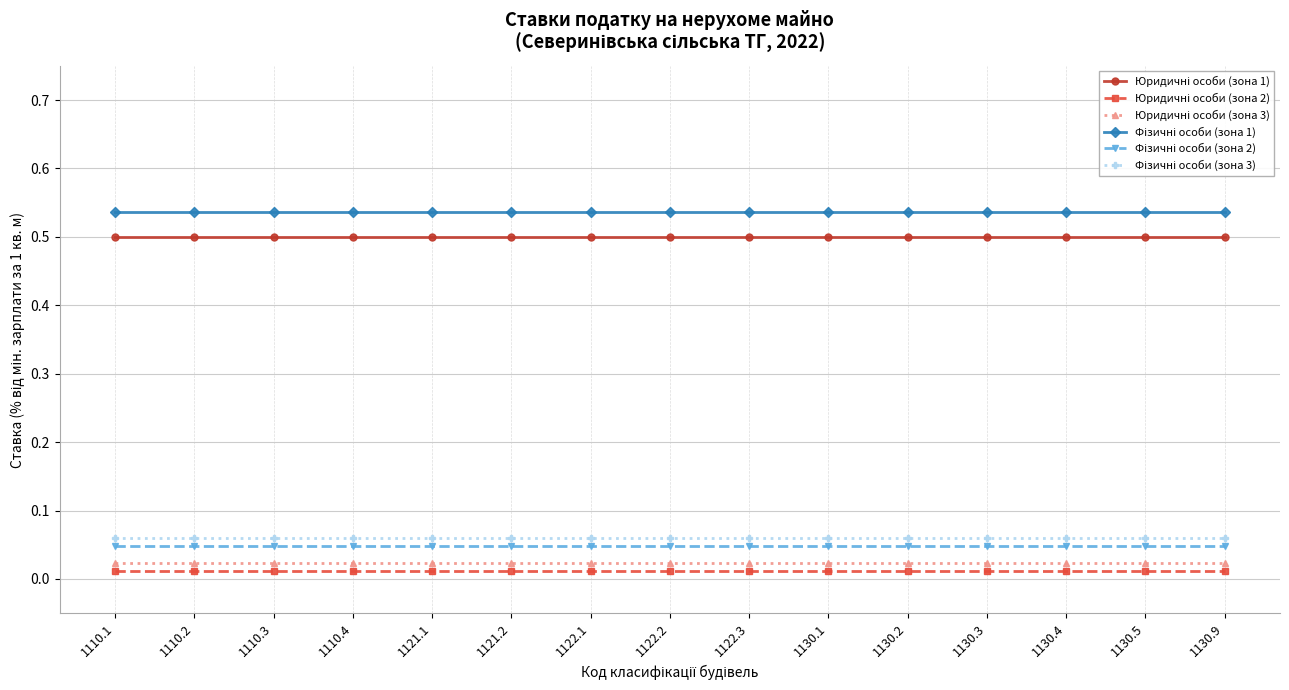

At how many categories does at least one series exceed 0?

15